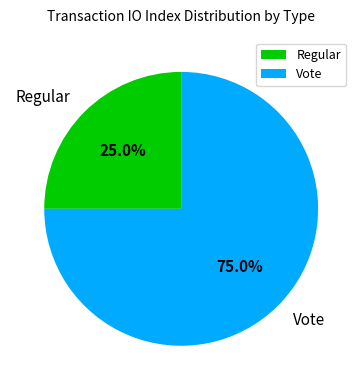

What is the ratio of the value at Regular to the value at Vote?

0.3